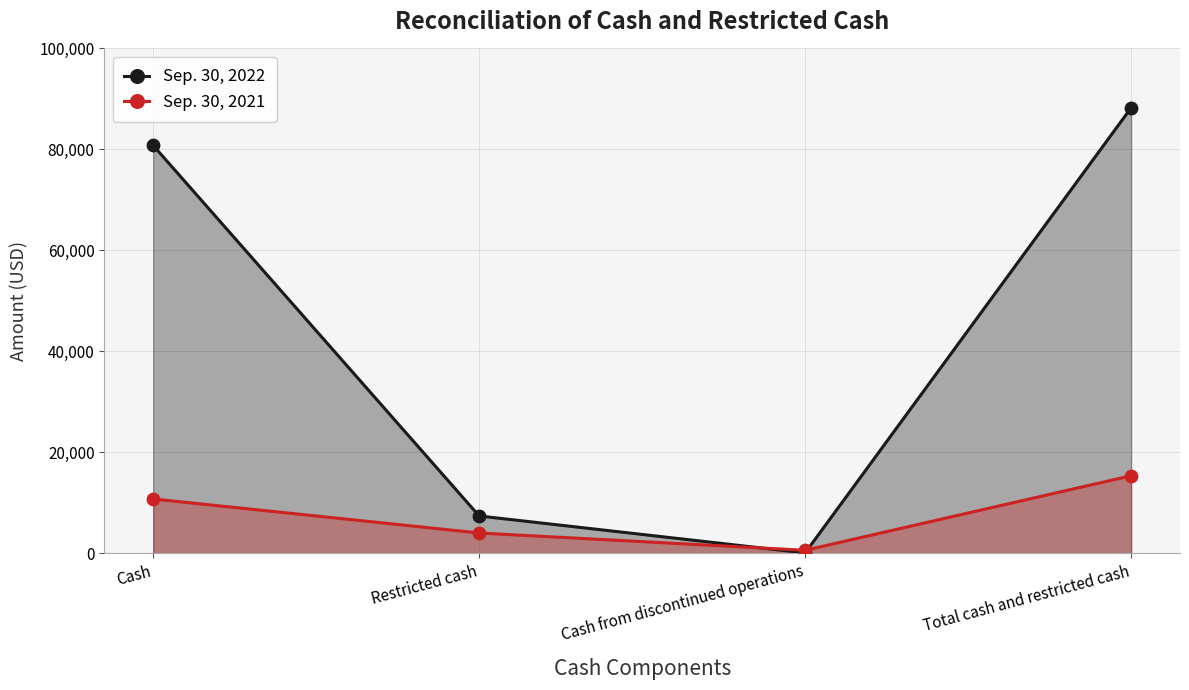

Is the value of Sep. 30, 2022 at Cash from discontinued operations greater than the value of Sep. 30, 2021 at Total cash and restricted cash?

No